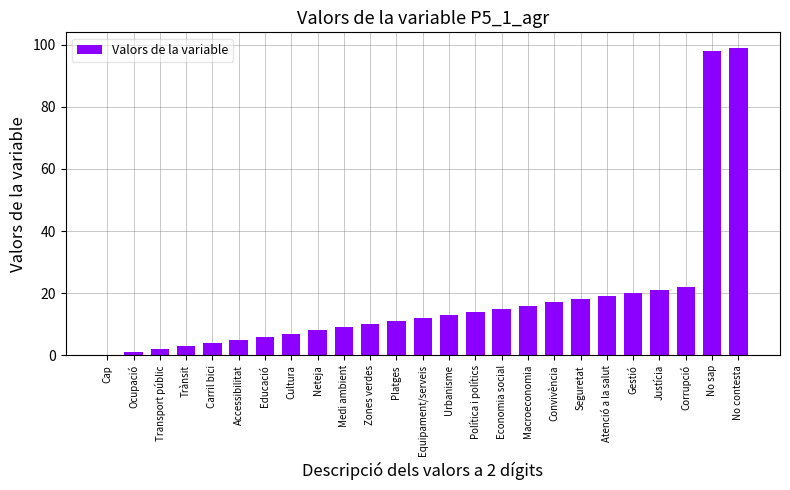

What is the greatest value displayed?

99